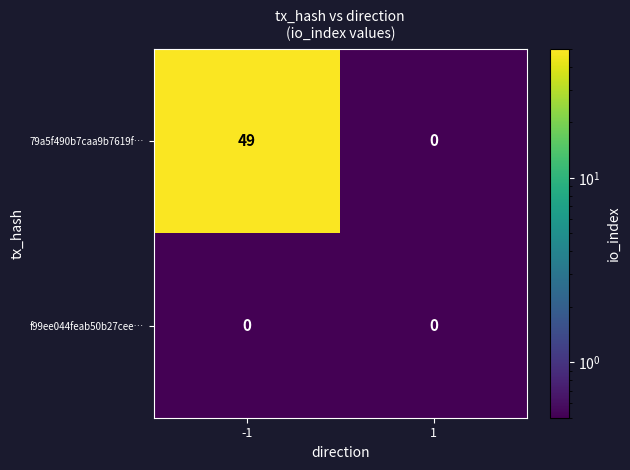

Which series has the widest spread of values?

79a5f490b7caa9b7619f…